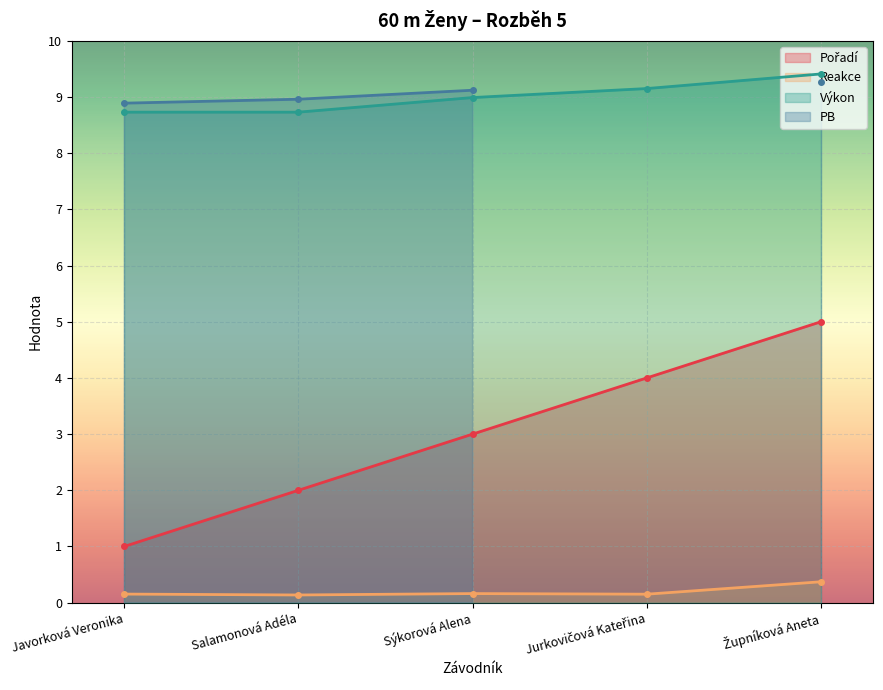

What is the difference between the Výkon values at Sýkorová Alena and Jurkovičová Kateřina?

0.2